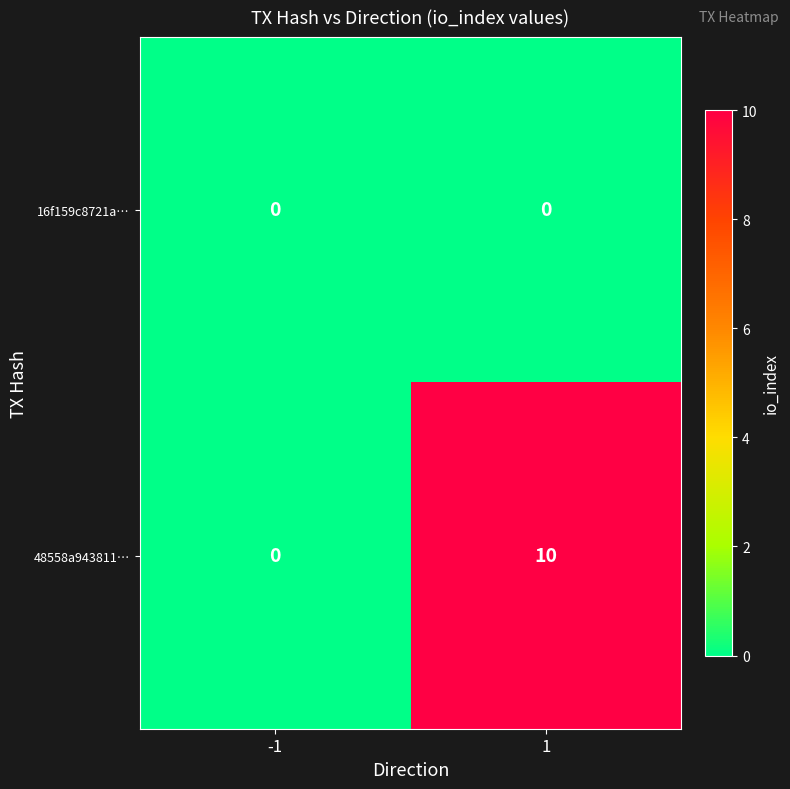

Is the value of 16f159c8721a… at 1 greater than the value of 48558a943811… at 1?

No